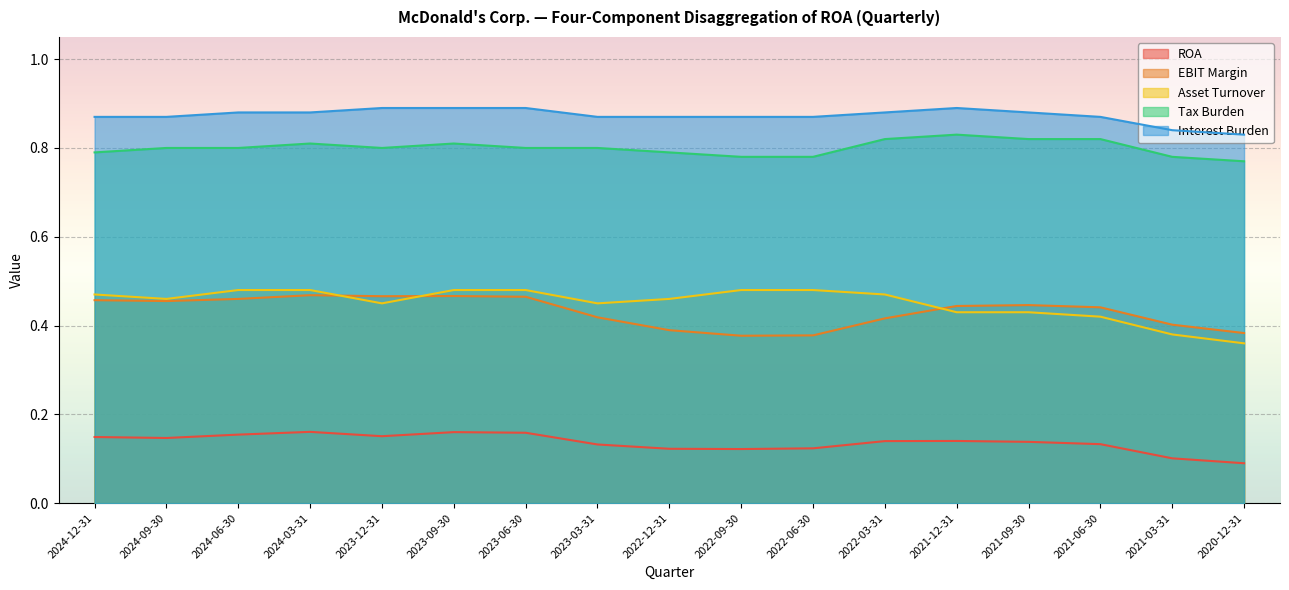

Which series has the largest total across all categories?

Interest Burden